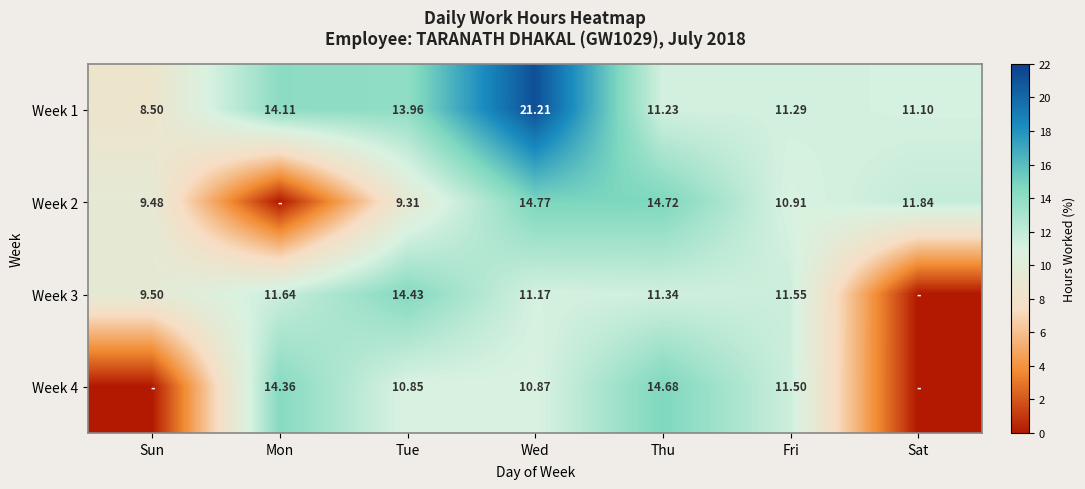

Where does the Week 1 series first go above 11?

Mon